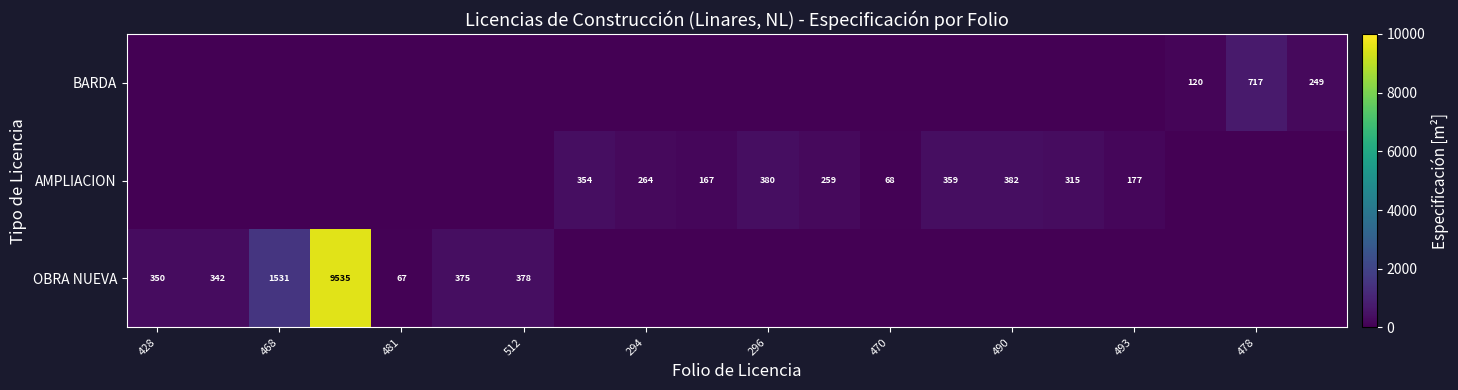

Is it true that OBRA NUEVA equals 1531 at 468?

True